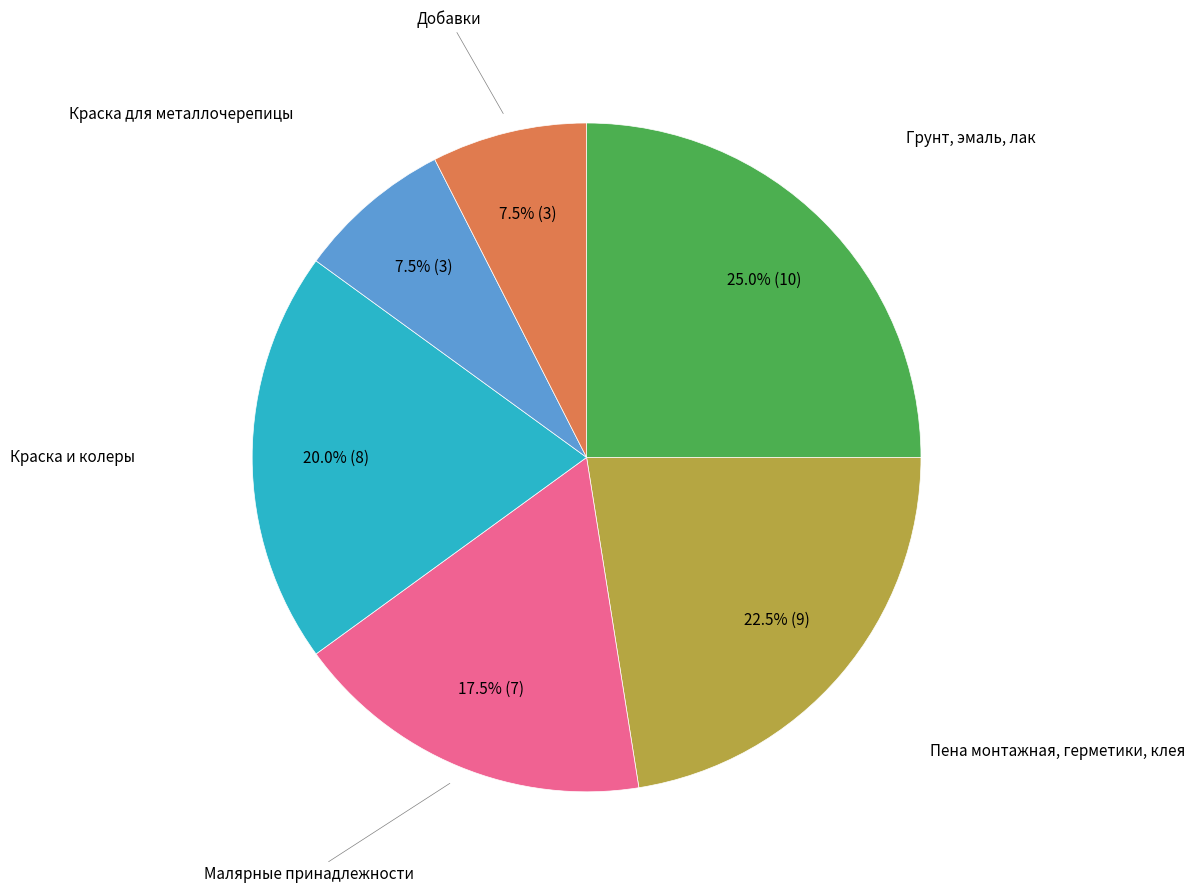

Is there a majority slice in this chart?

No